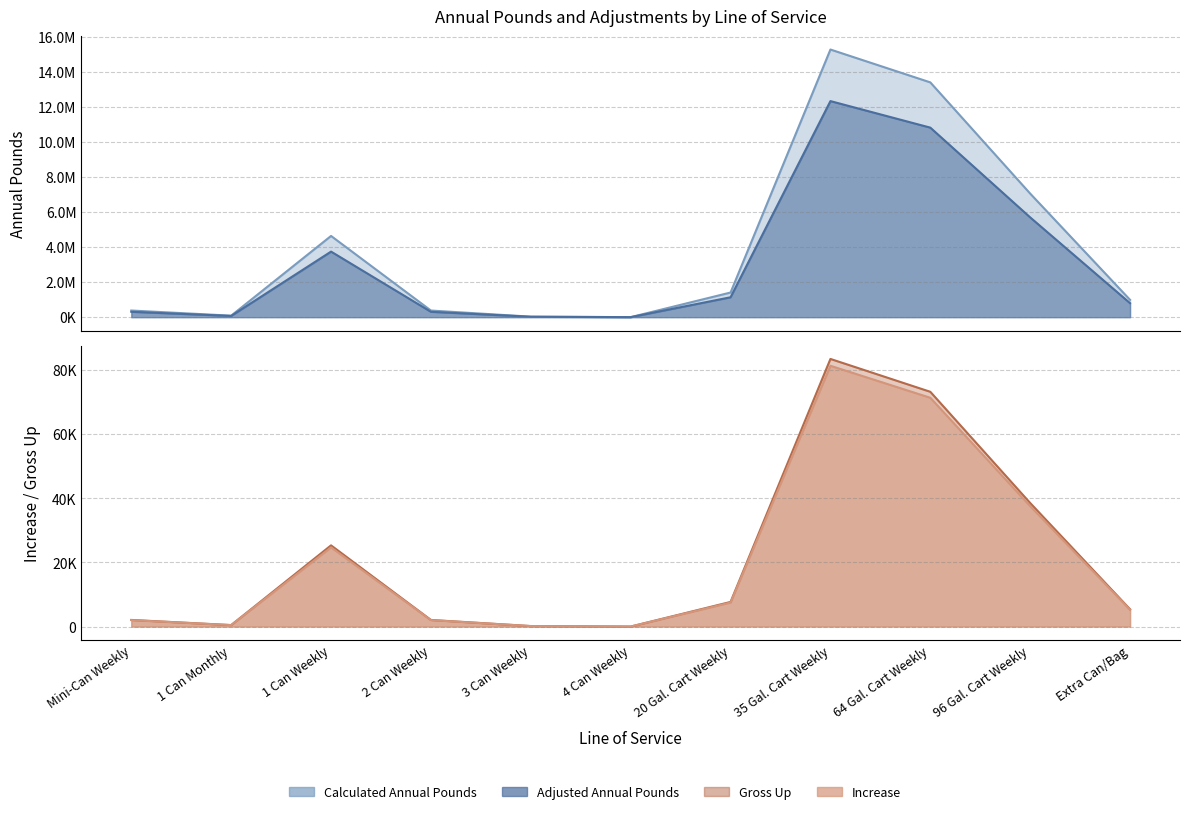

How many values in the Increase series exceed 5260?

6